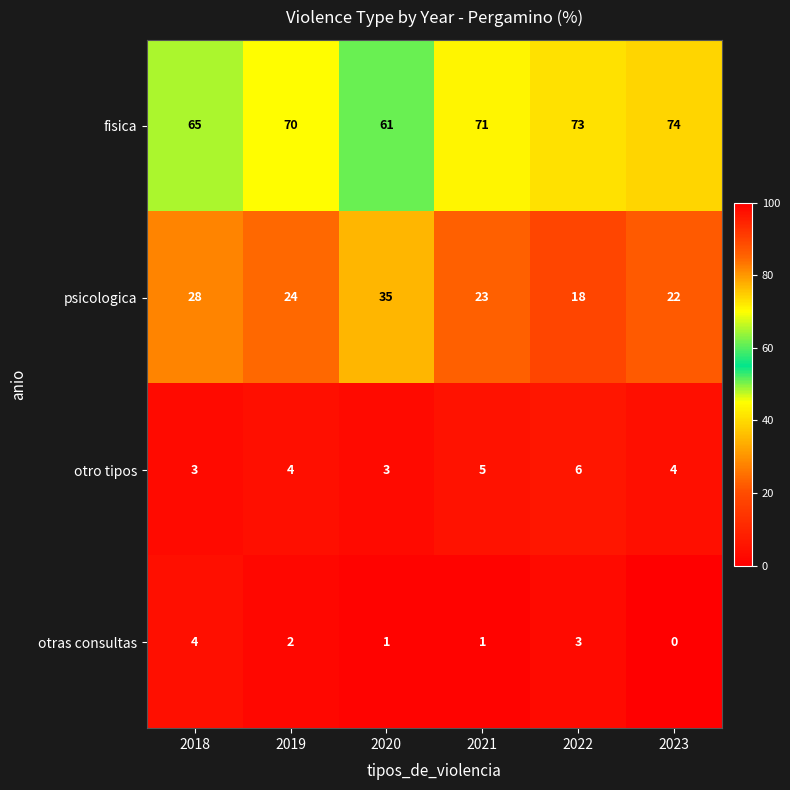

The value of fisica at 2018 is 65. True or false?

True